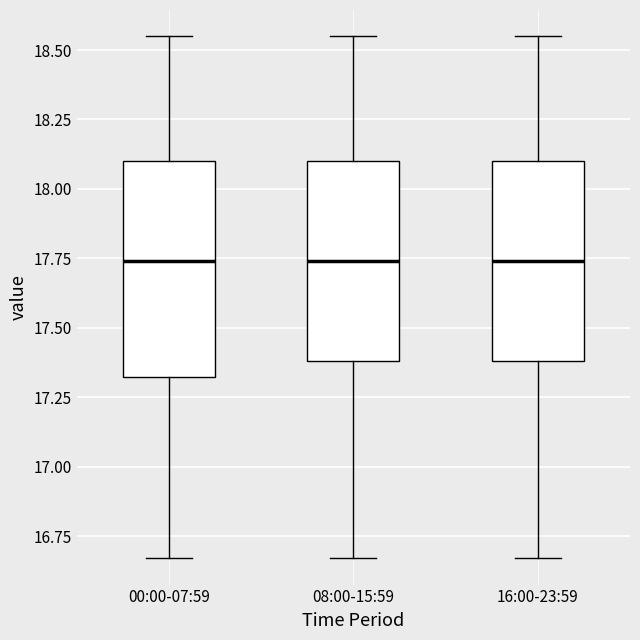

Reading left to right, transcribe this box plot: for each box, give where its median line is, the range the box spans, and where its two whiskers end, as read against the y-axis. The values are not printed on the chart, so give them approximately, as read against the axis.

00:00-07:59: median 17.75, box 17.30 to 18.10, whiskers 16.65 to 18.55
08:00-15:59: median 17.75, box 17.40 to 18.10, whiskers 16.65 to 18.55
16:00-23:59: median 17.75, box 17.40 to 18.10, whiskers 16.65 to 18.55